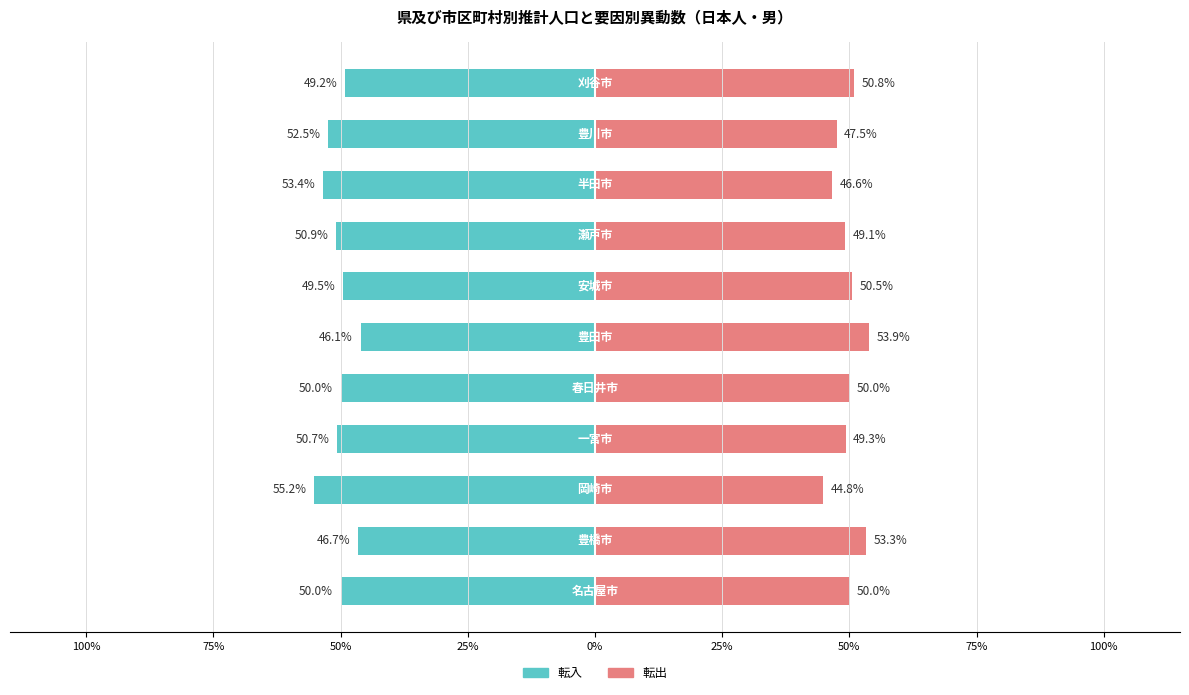

Which series has the largest range (max minus min)?

転入